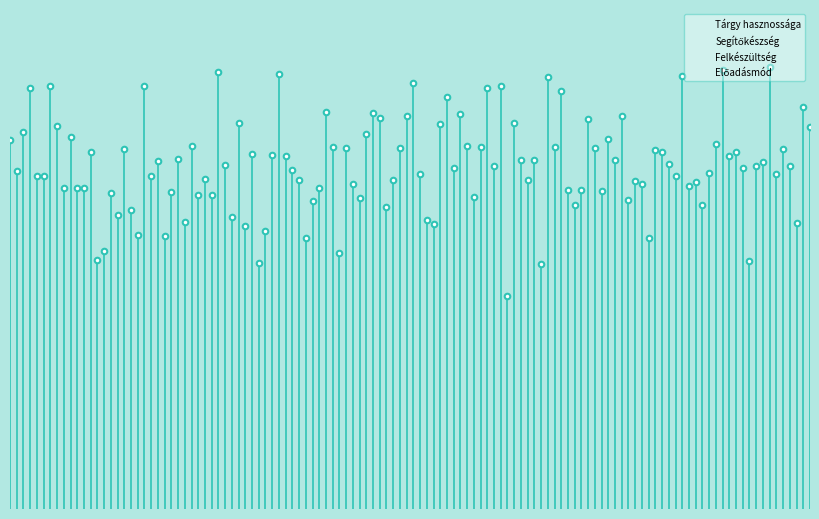

How many distinct data groups are displayed?

4